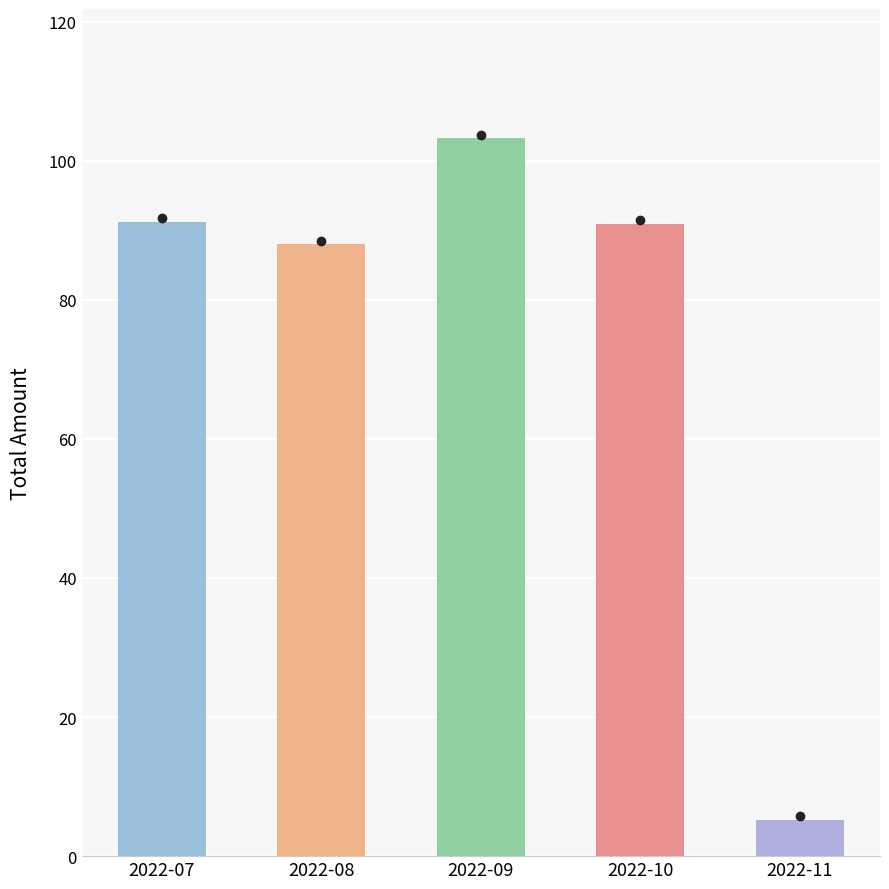

Is it true that the value at 2022-07 is 91.2?

True